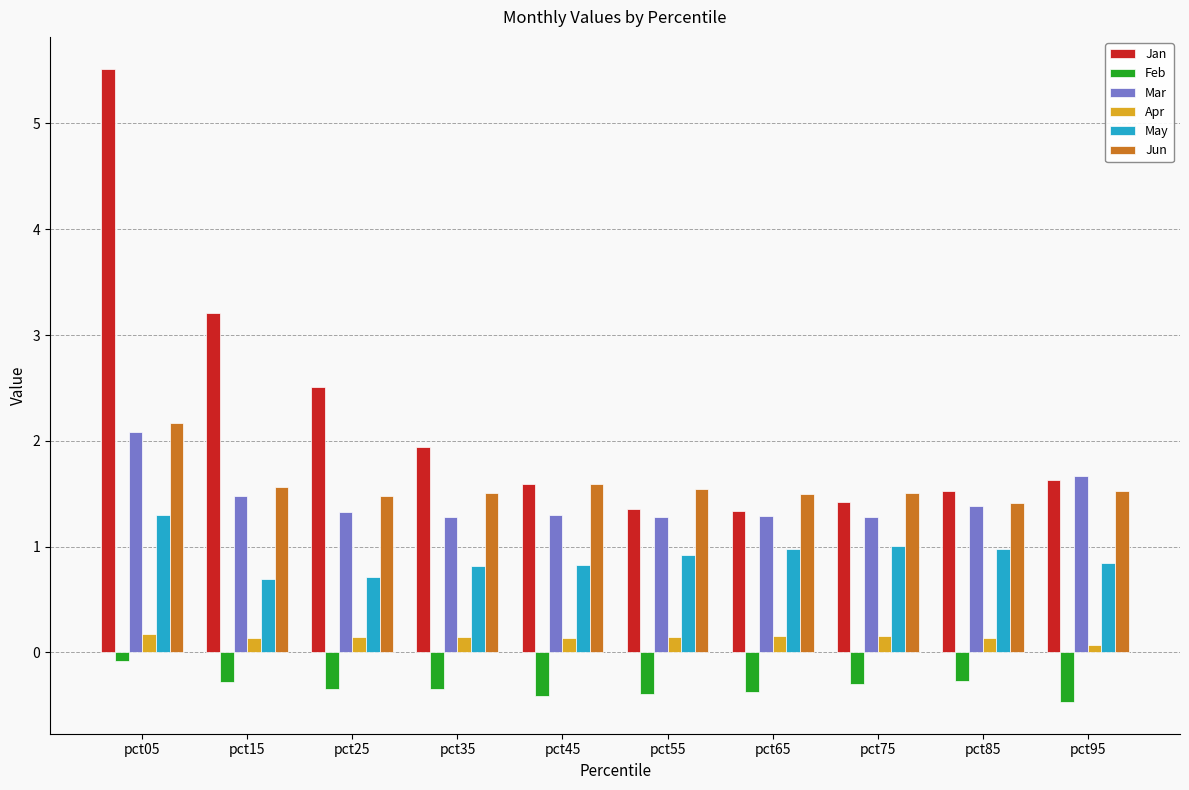

Read the Mar value at pct45.

1.3